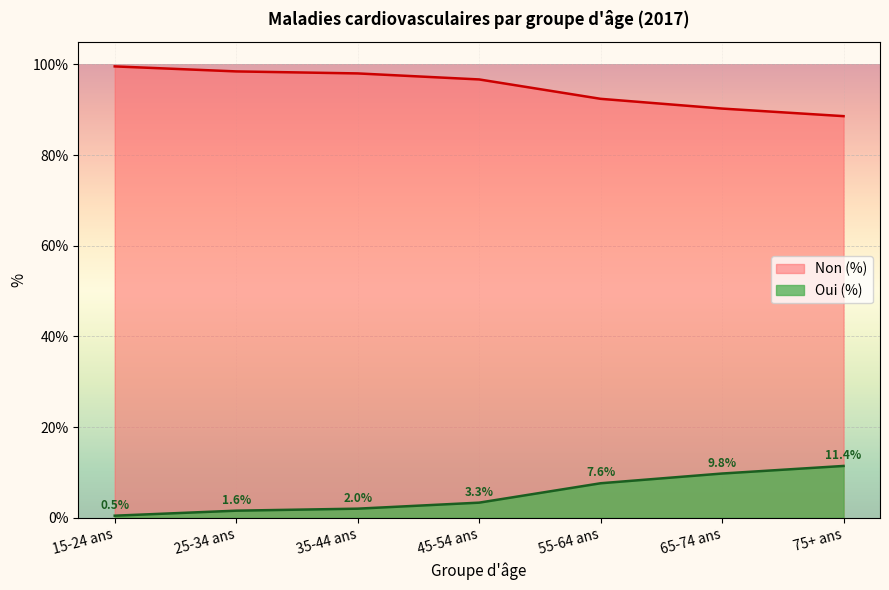

Which has a higher value, 75+ ans or 15-24 ans?

15-24 ans